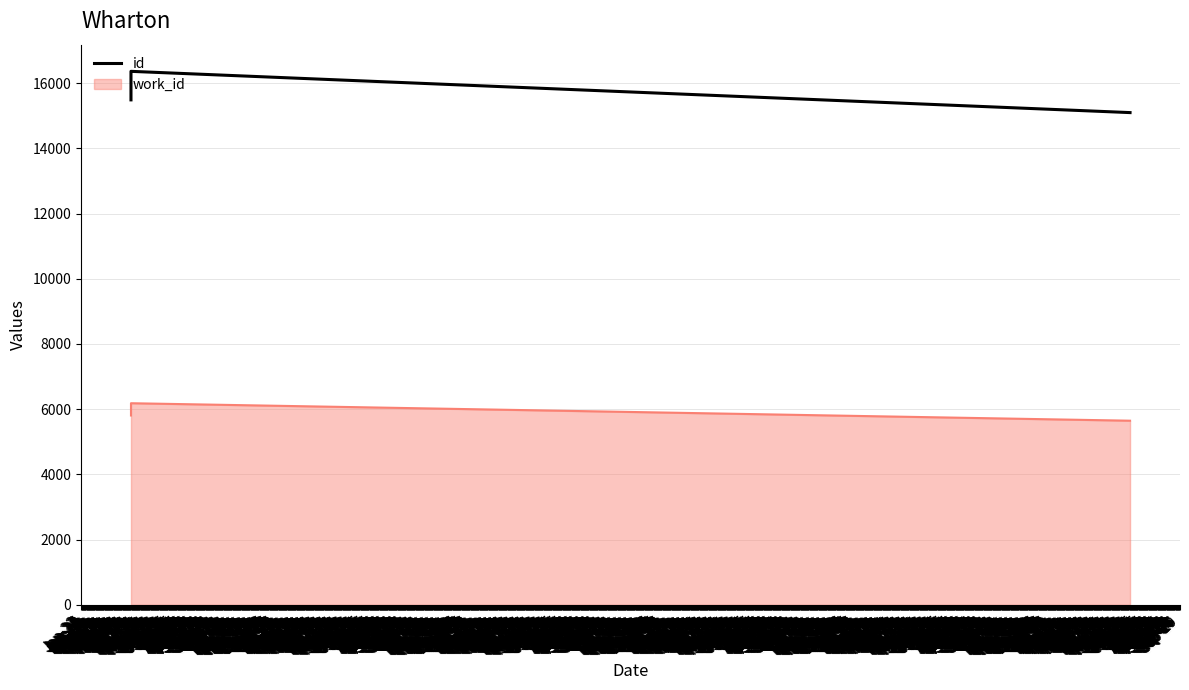

Approximately how many times larger is the value at Apr-26 compared to Apr-26?

1.1